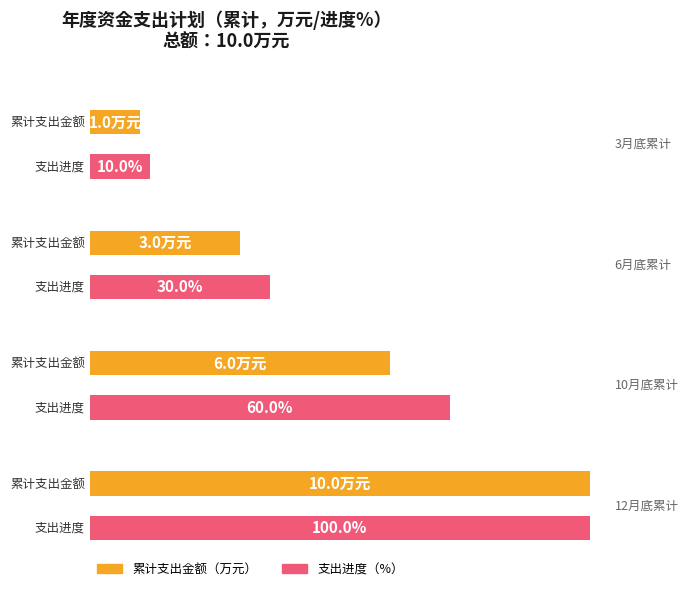

What is the smallest value displayed?

1